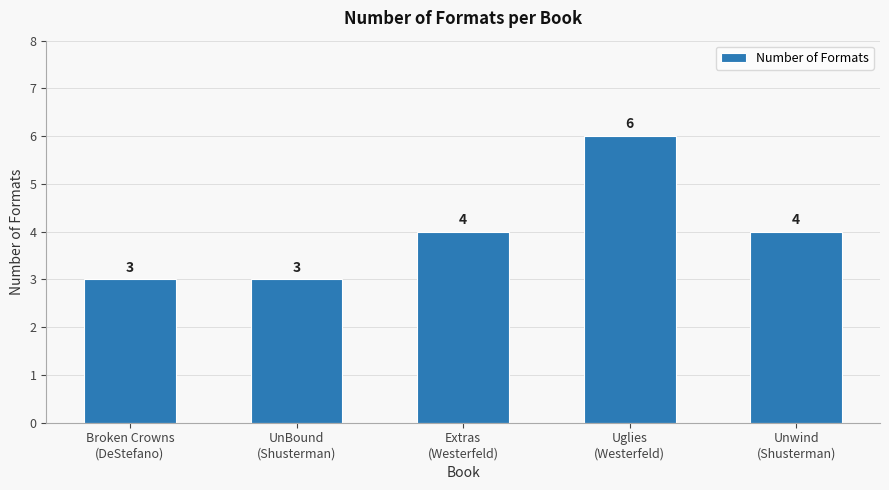

At which category does the chart reach its peak across all series?

Uglies
(Westerfeld)